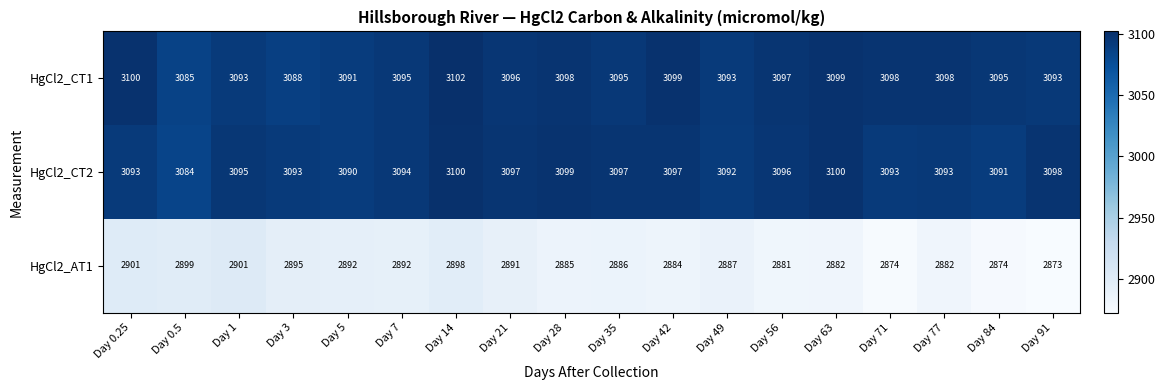

At which label does HgCl2_AT1 first exceed 2887?

Day 0.25